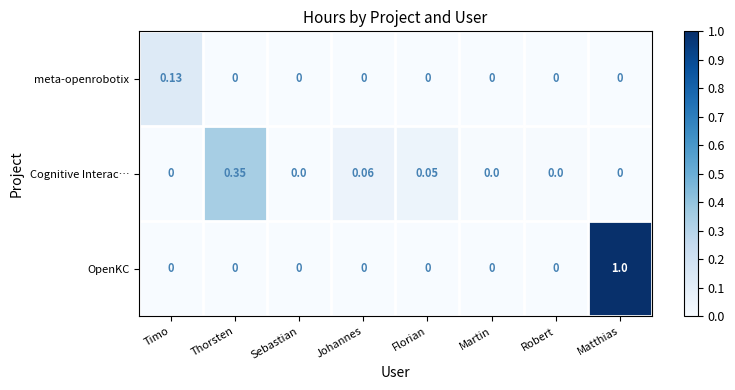

Rank the series by their maximum value, from lowest to highest.

meta-openrobotix, Cognitive Interac…, OpenKC